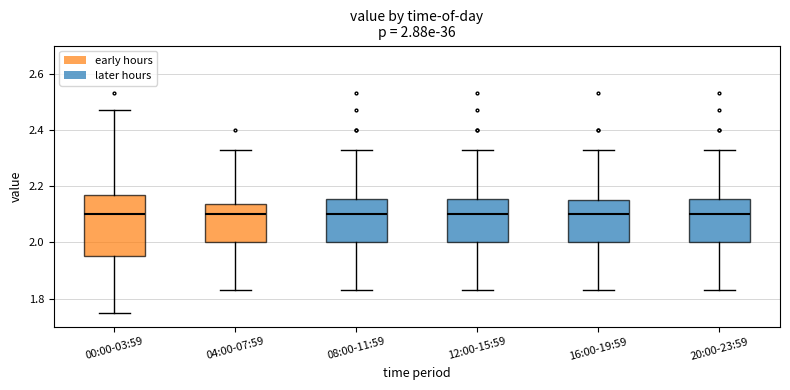

Which box is the tallest, from its lower edge to its upper edge?

00:00-03:59